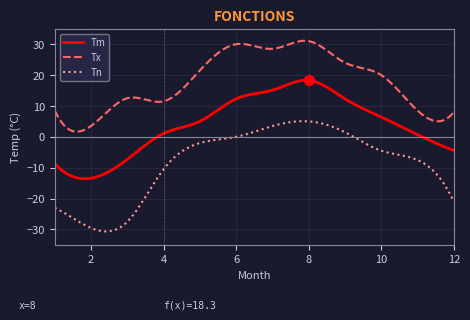

Which series has the largest Y range (max minus min)?

Tn